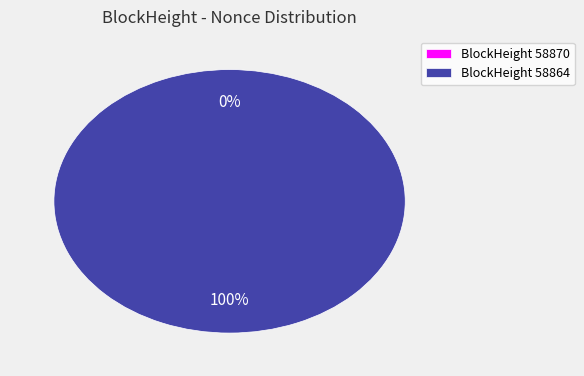

What percentage is NOT represented by 58870?

100.0%